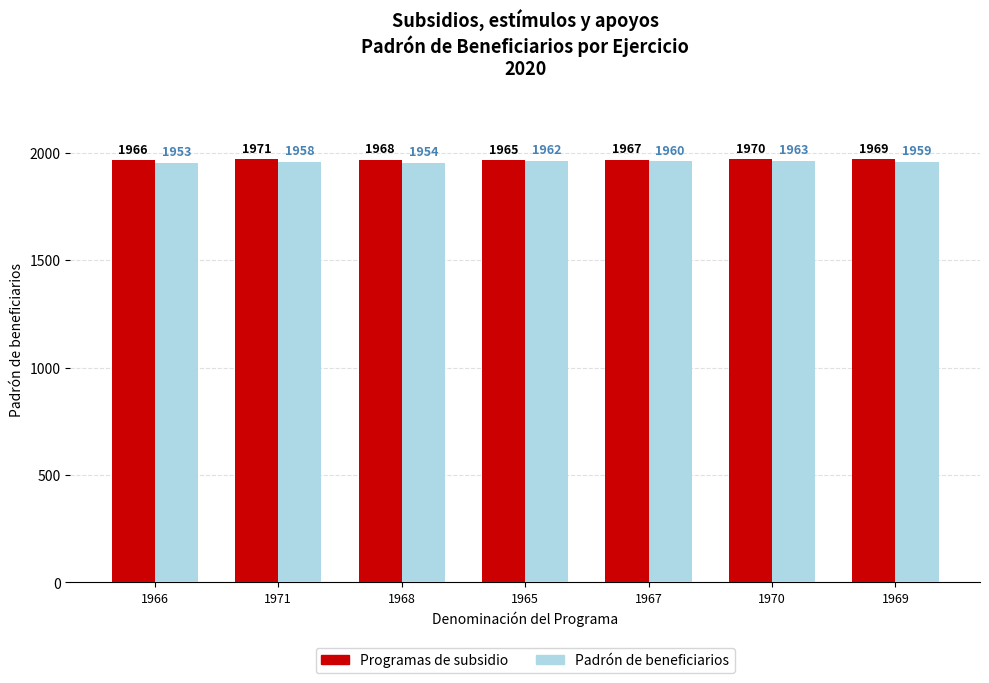

The Padrón de beneficiarios series shows 1962 at 1965. True or false?

True